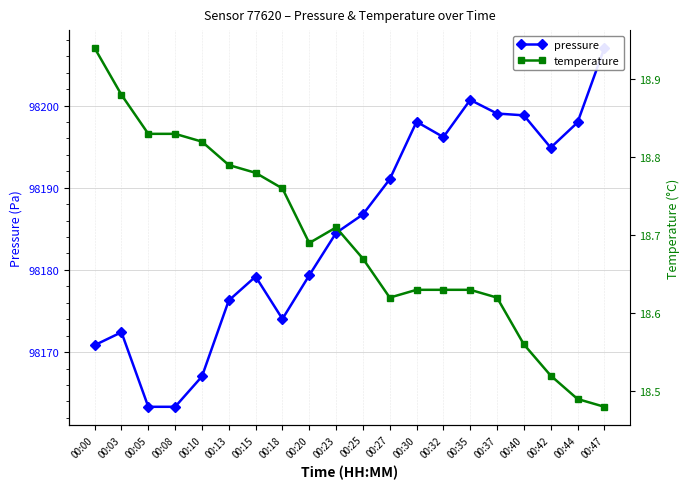

What is the lowest value of the temperature series?

18.5